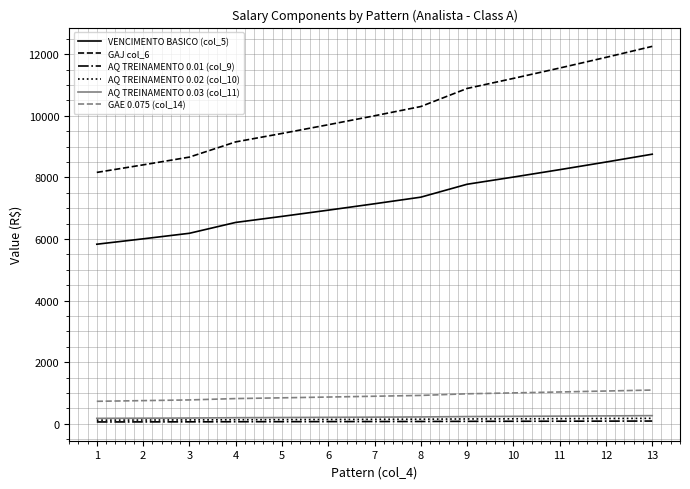

Where does the GAJ col_6 series first go above 10003?

7